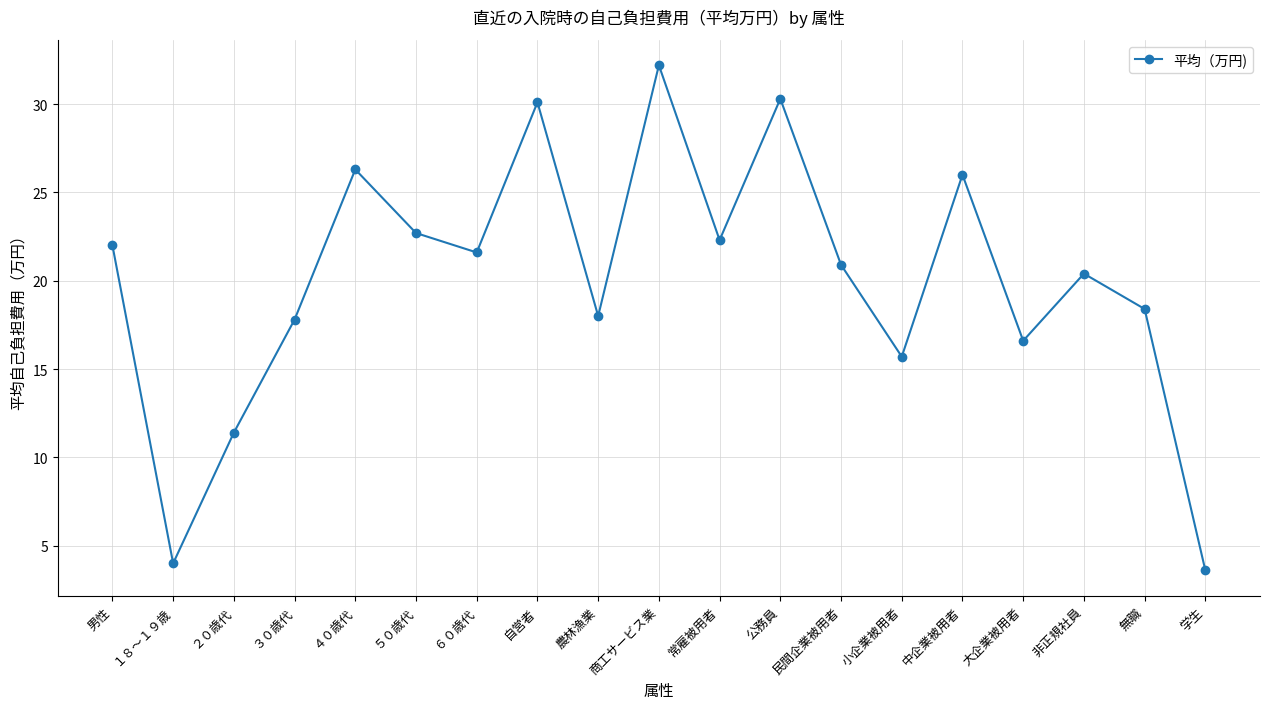

Read the value at 男性.

22.0